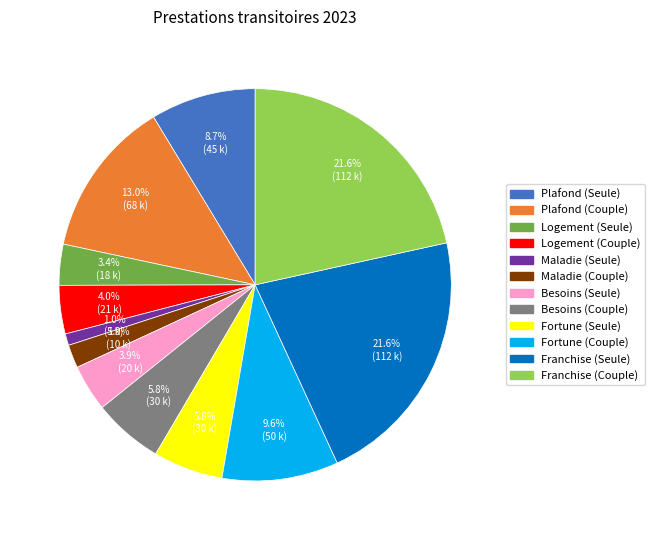

Between Maladie (Couple) and Plafond (Seule), which is larger?

Plafond (Seule)